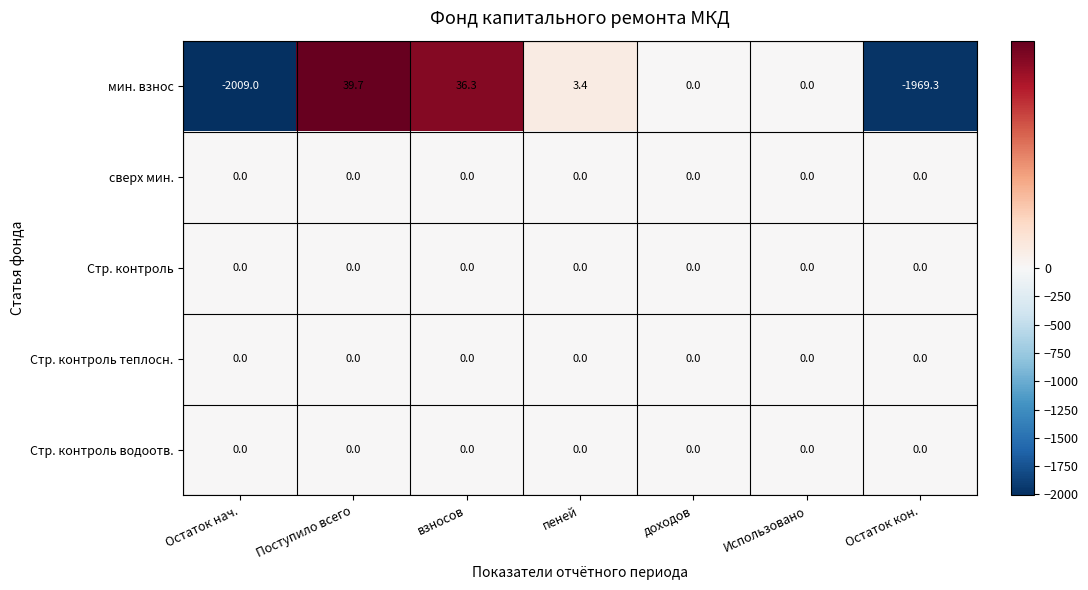

True or false: сверх мин. has a value of 0.0 at Поступило всего.

True